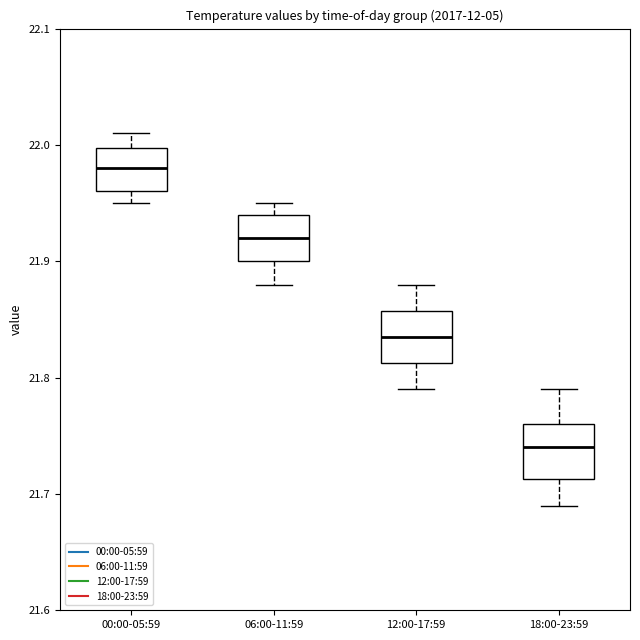

Reading left to right, read every box against the y-axis: the position of its median line, the range the box covers, and the ends of its whiskers. The values are not printed on the chart, so give them approximately, as read against the axis.

00:00-05:59: median 21.98, box 21.96 to 22.00, whiskers 21.95 to 22.01
06:00-11:59: median 21.92, box 21.90 to 21.94, whiskers 21.88 to 21.95
12:00-17:59: median 21.84, box 21.81 to 21.86, whiskers 21.79 to 21.88
18:00-23:59: median 21.74, box 21.71 to 21.76, whiskers 21.69 to 21.79